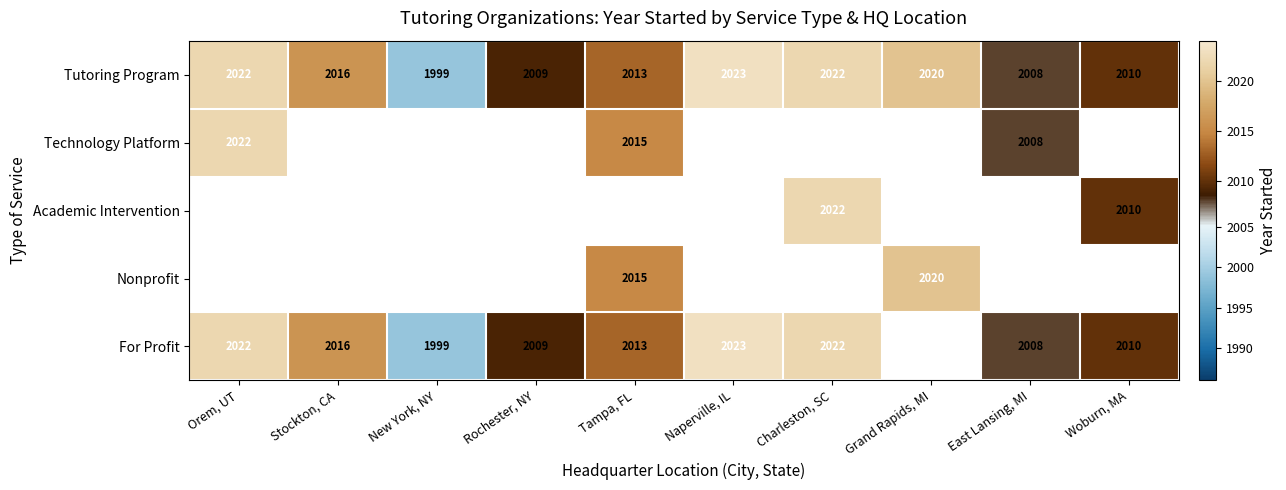

True or false: For Profit has a value of 2008 at East Lansing, MI.

True